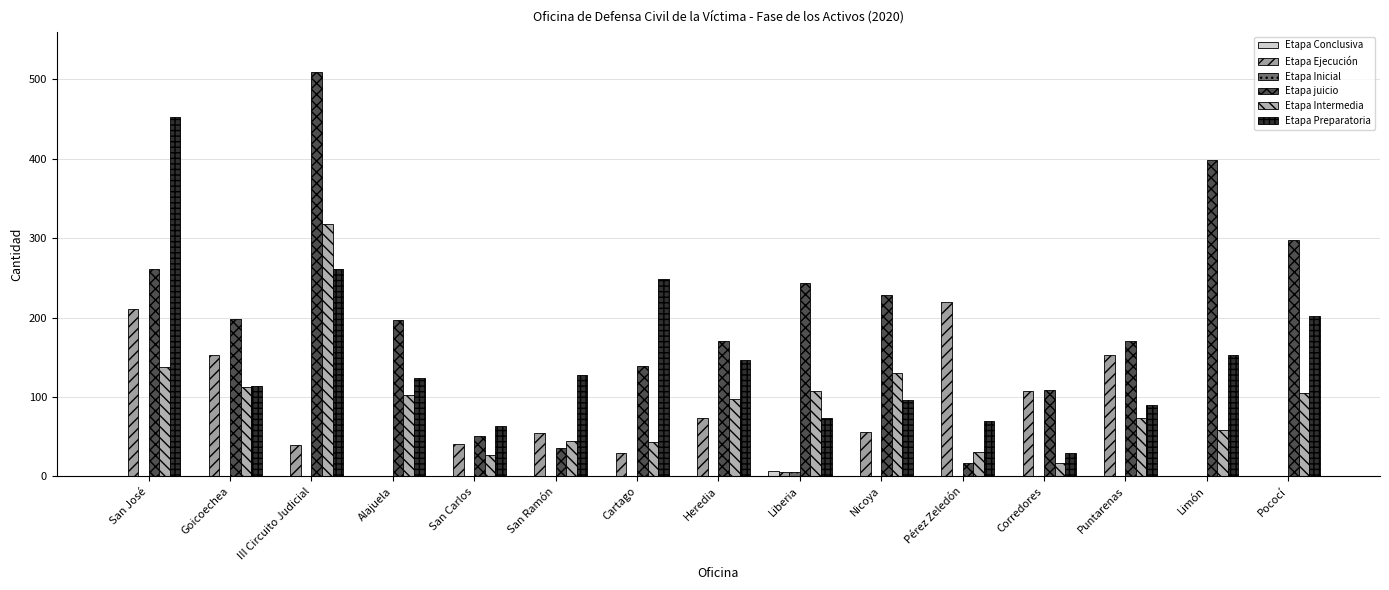

How many series are shown in this chart?

6